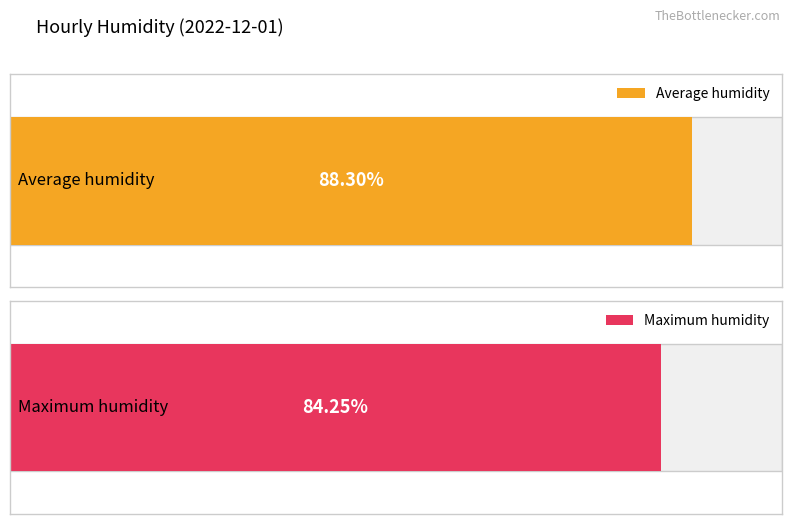

Which series has the largest range (max minus min)?

Maximum humidity